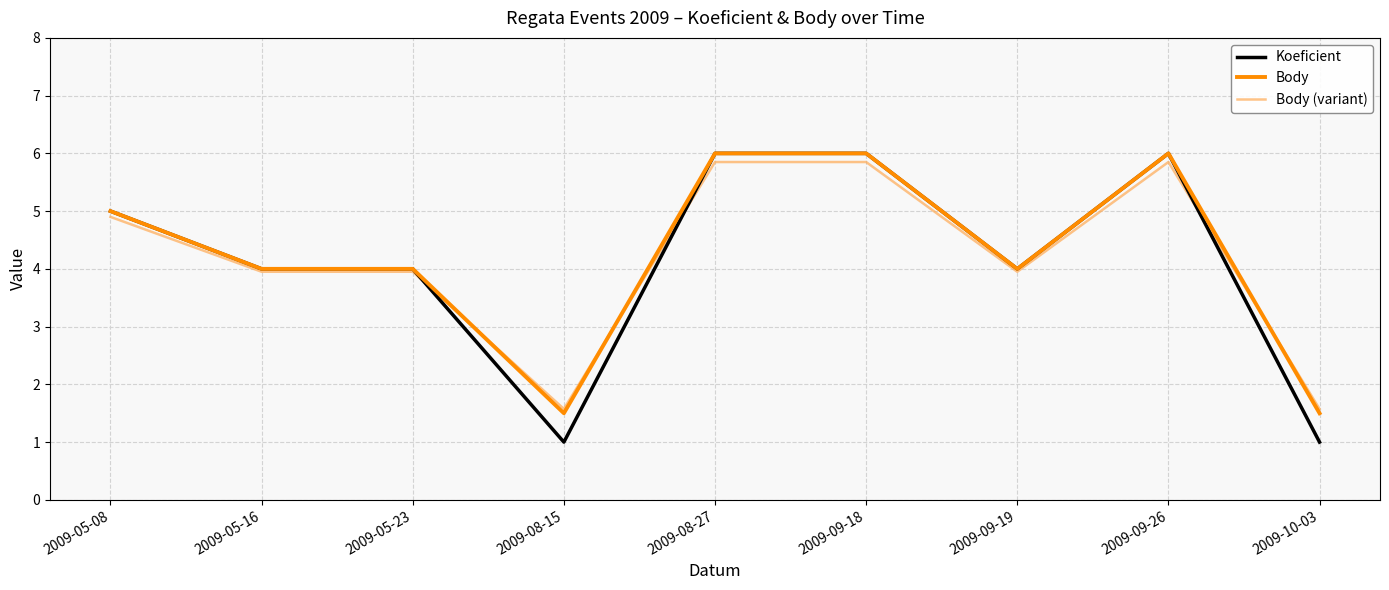

What is the difference between the maximum and minimum values in the Koeficient series?

5.0